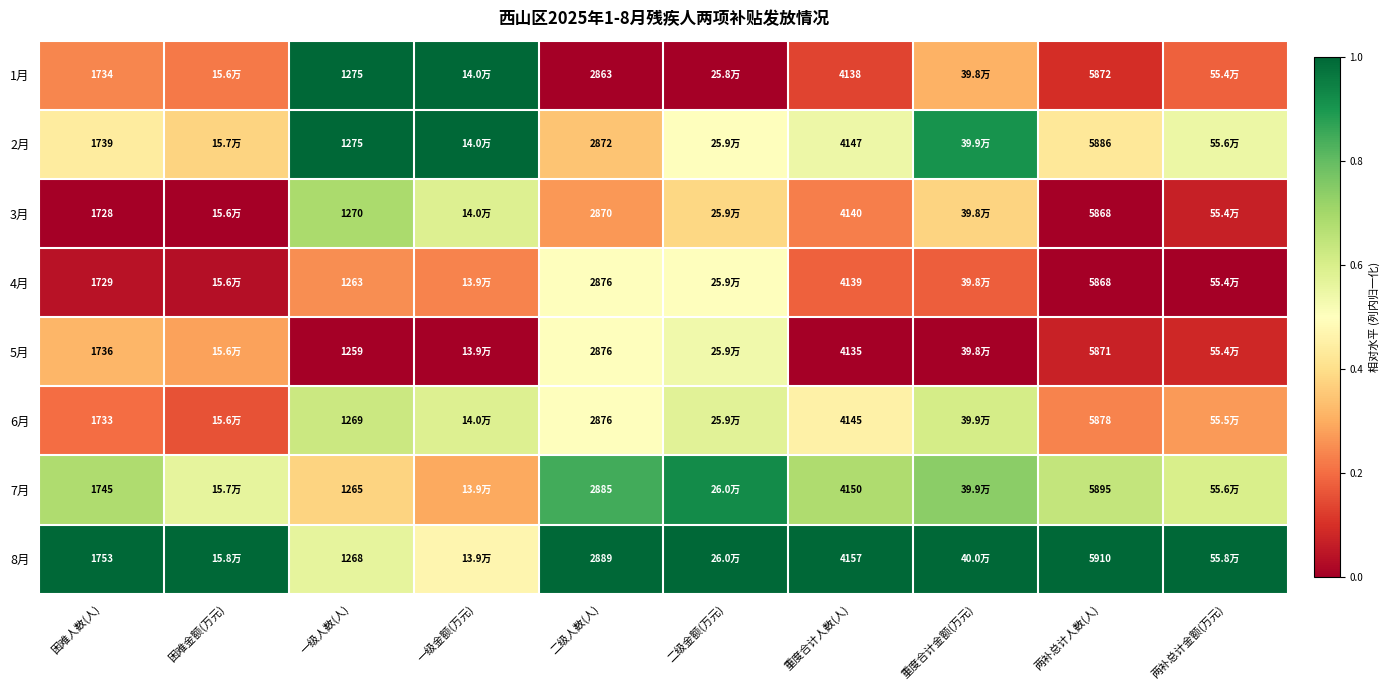

Is the value of 3月 at 二级人数(人) greater than the value of 6月 at 重度合计人数(人)?

No